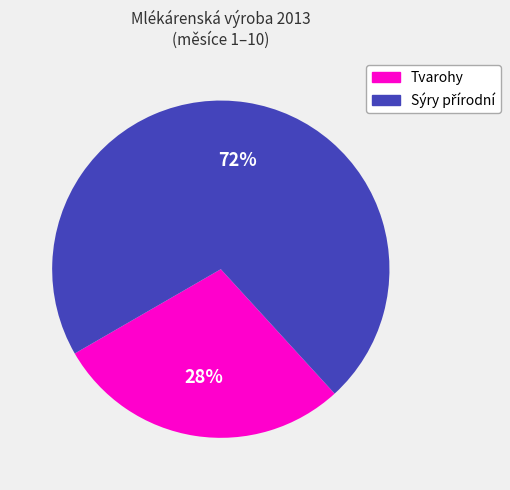

Is Tvarohy the majority of the pie?

No